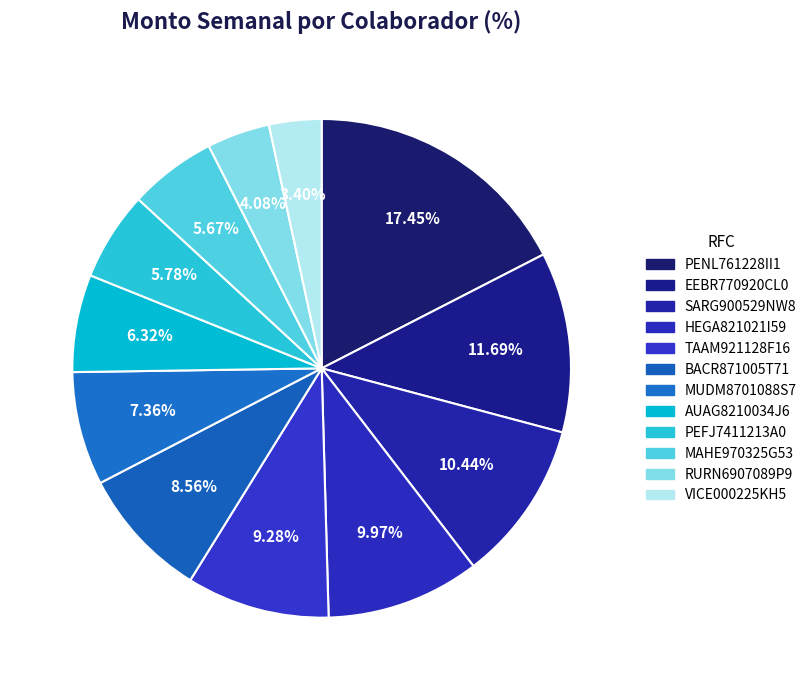

How many slices are in this pie chart?

12